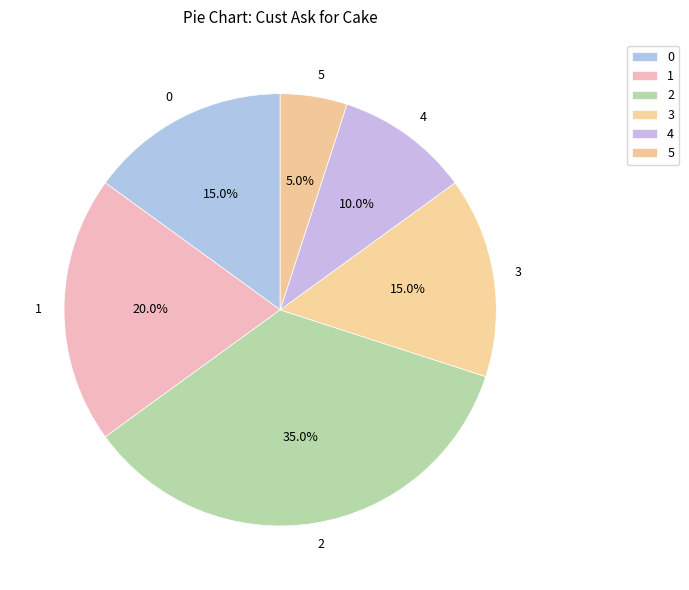

Does 1 account for over 50% of the chart?

No